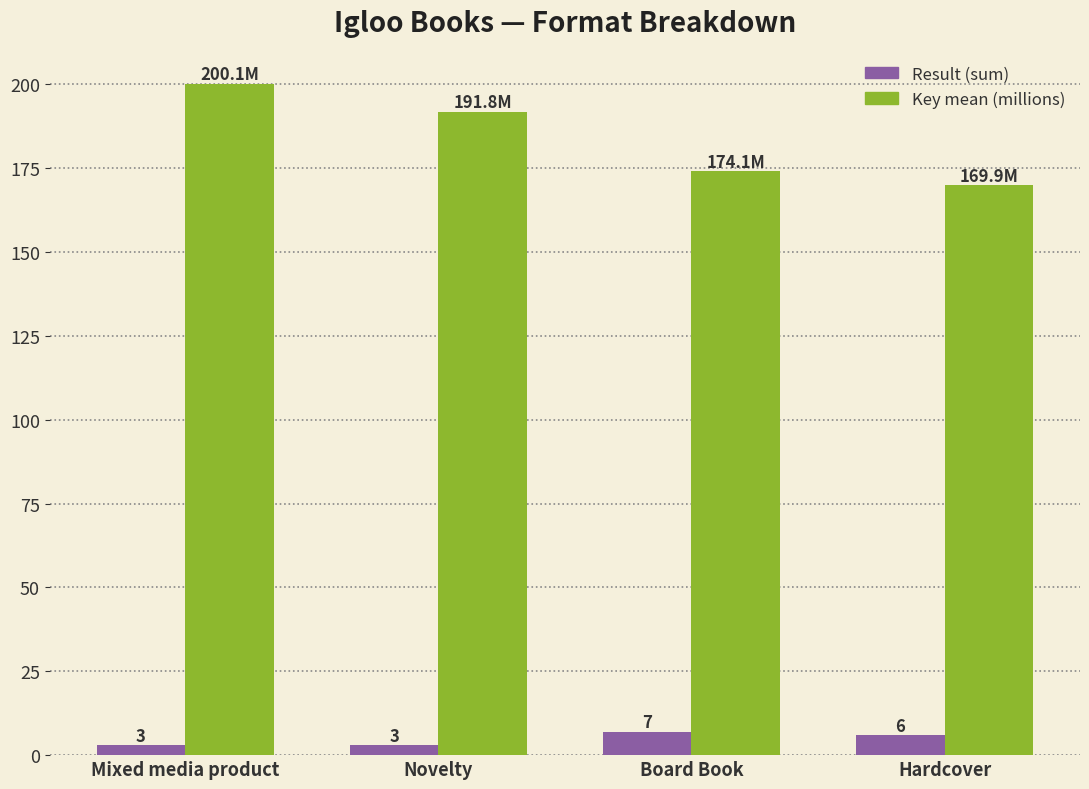

At which category is the sum across all series the highest?

Mixed media product